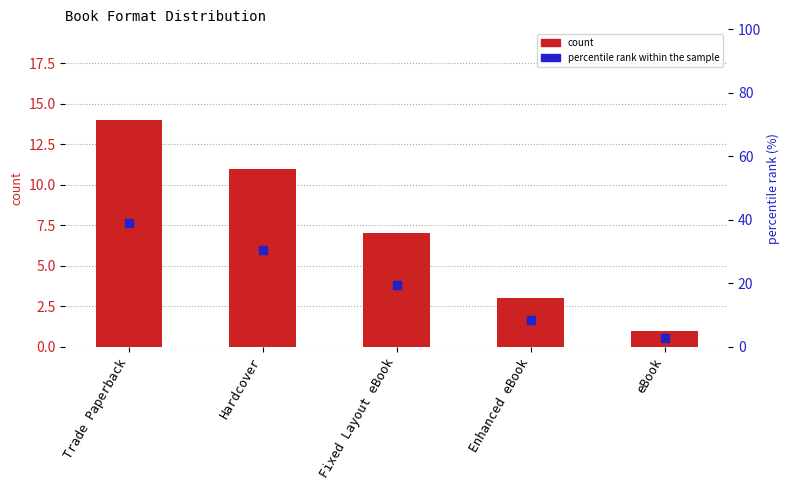

At how many categories does at least one series exceed 33?

1